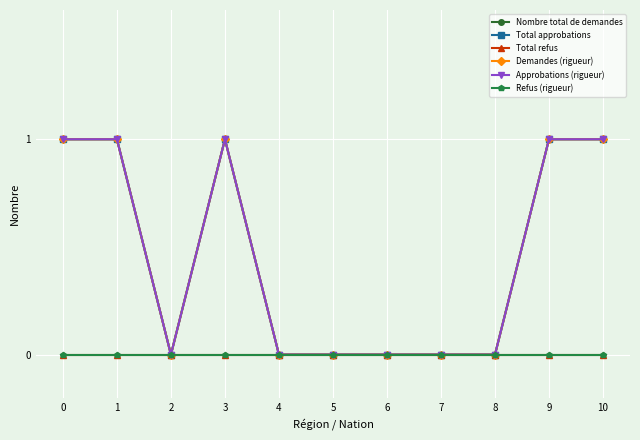

True or false: Total refus and Nombre total de demandes intersect in this chart.

False